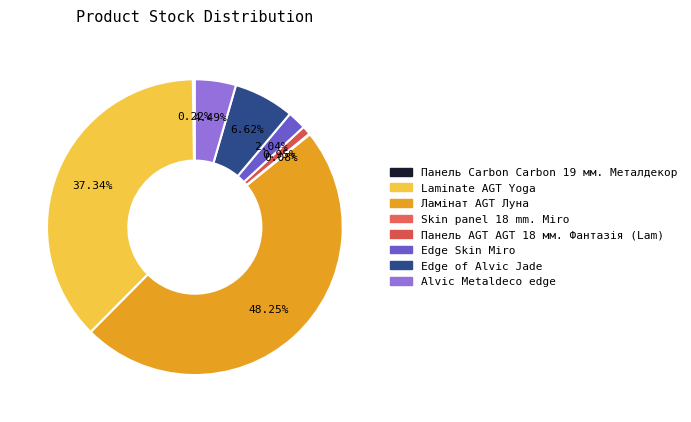

What is the smallest slice in the pie chart?

Skin panel 18 mm. Miro